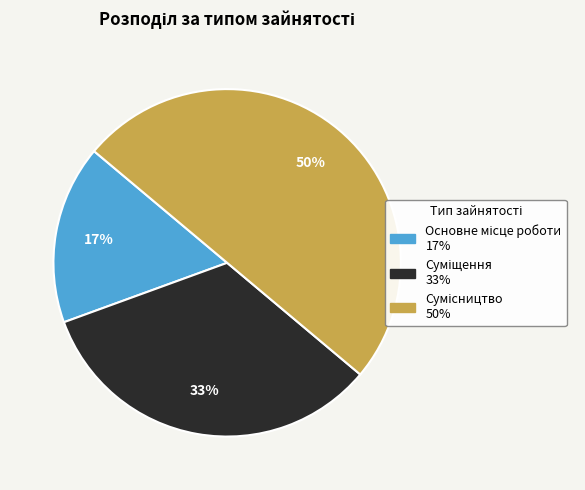

To the nearest percent, what is the average slice percentage?

33%